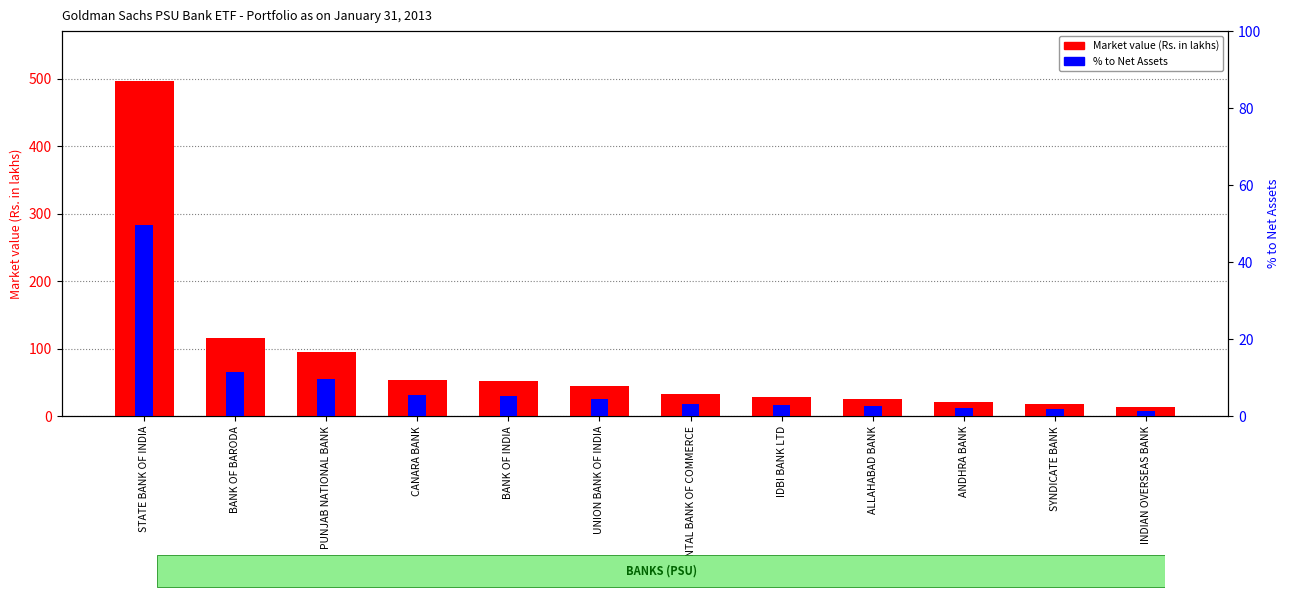

What is the difference between the maximum and second lowest values in the % to Net Assets series?

47.8